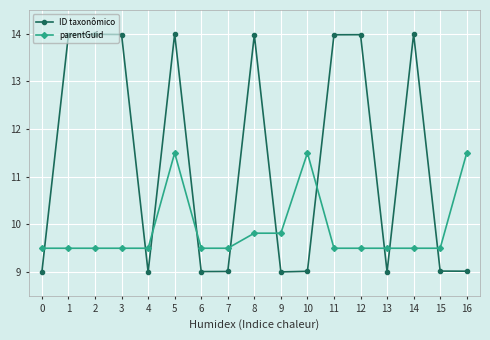

Rank the series at 10 from highest to lowest value.

parentGuid, ID taxonômico